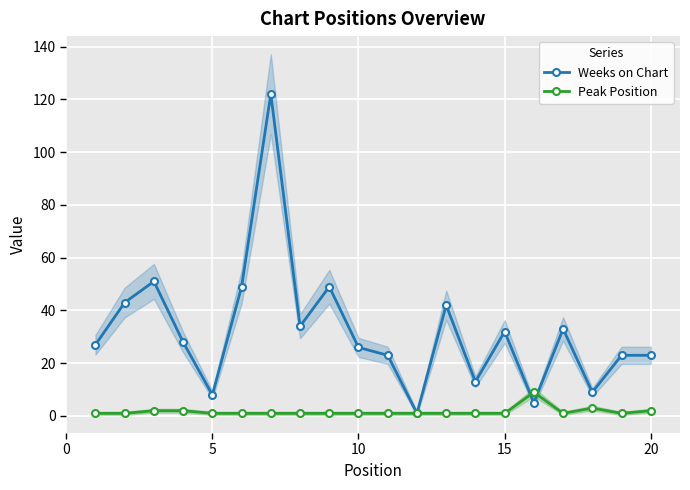

The Weeks on Chart series shows 7 at 10. True or false?

False